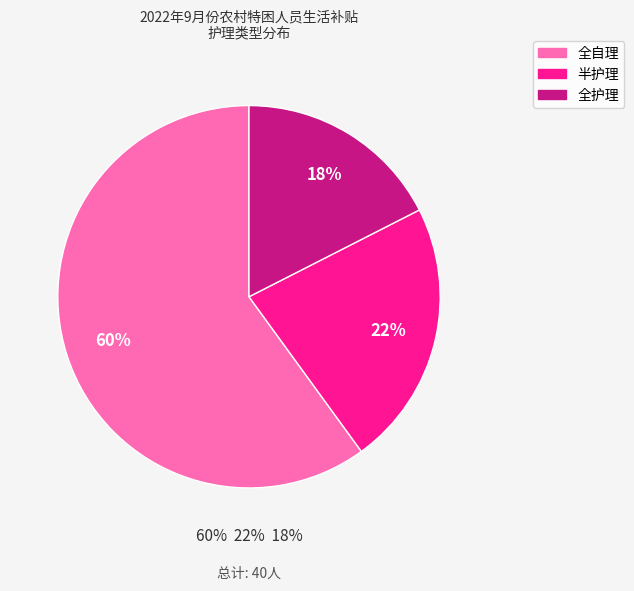

Does 半护理 represent more than half of the total?

No